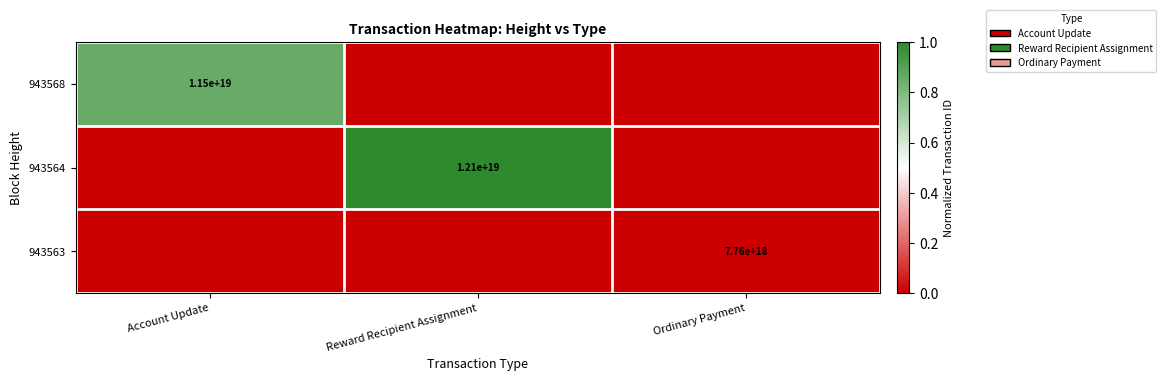

What is the sum of all 943564 values?

1.0